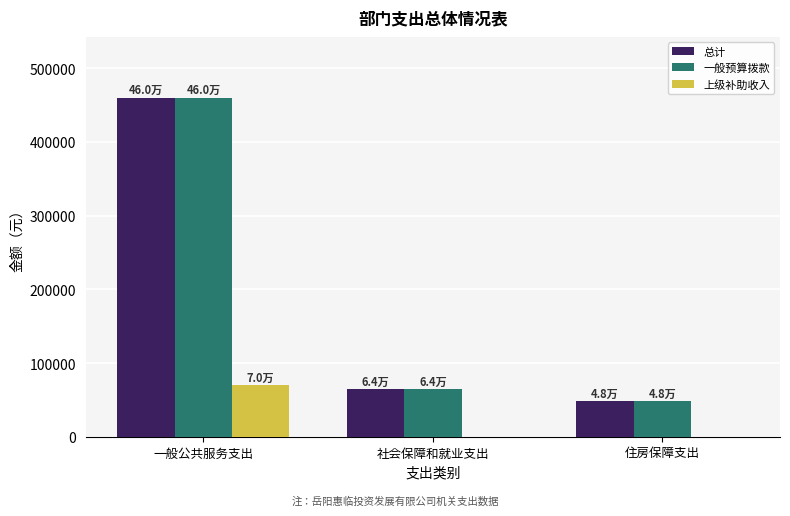

What is the sum of the 一般预算拨款 values at 一般公共服务支出 and 住房保障支出?

507900.1